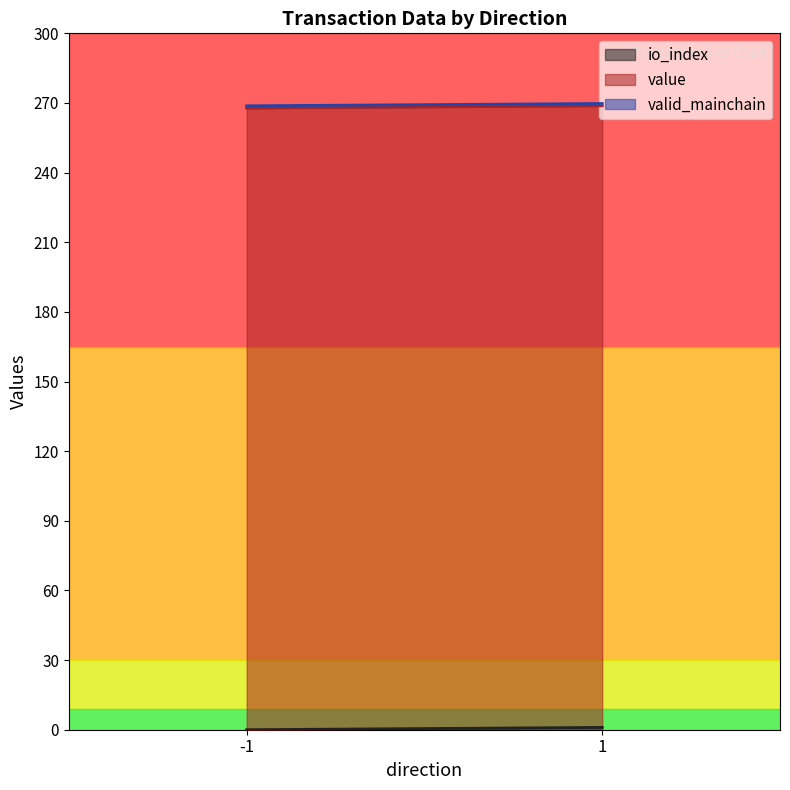

What are all the series names shown in the legend?

io_index, value, valid_mainchain